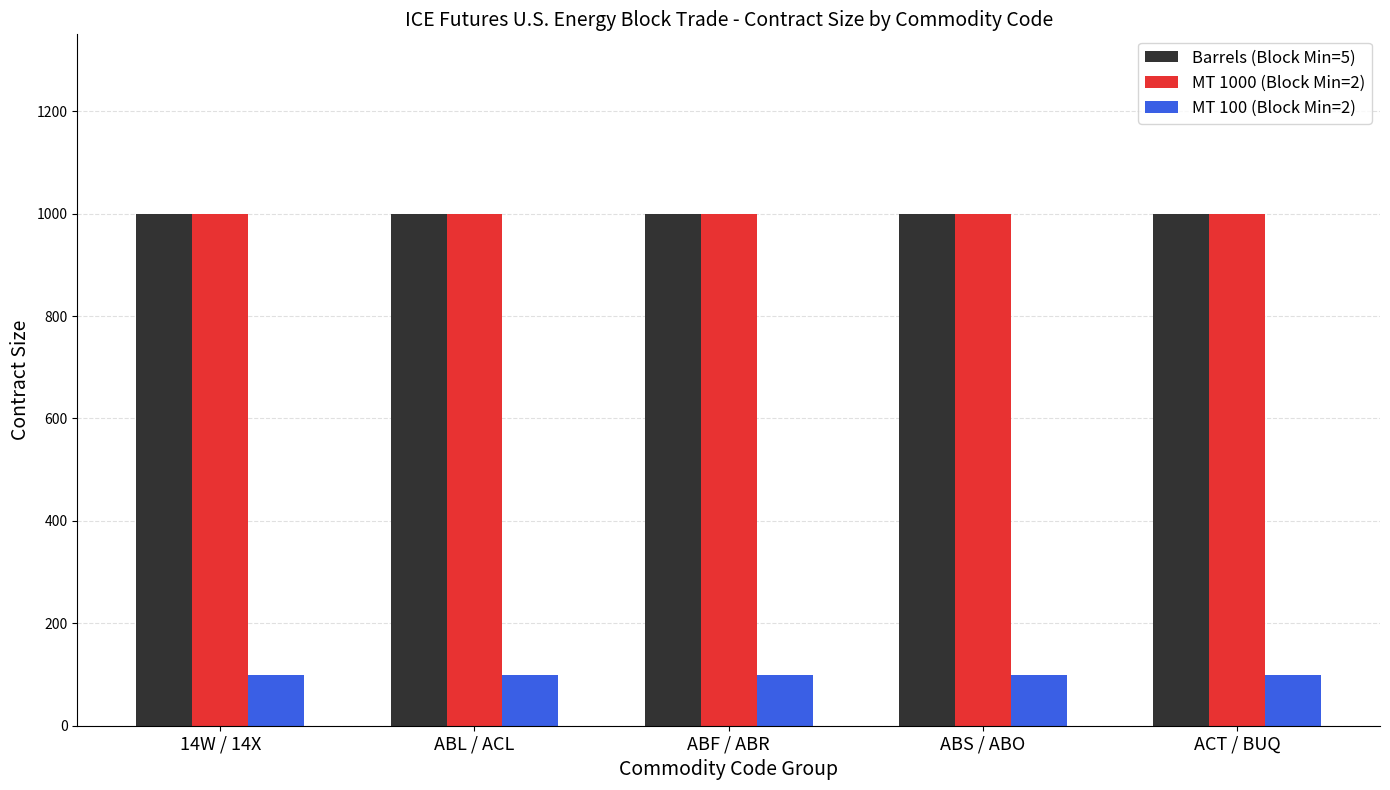

Read the MT 1000 (Block Min=2) value at ACT / BUQ.

1000